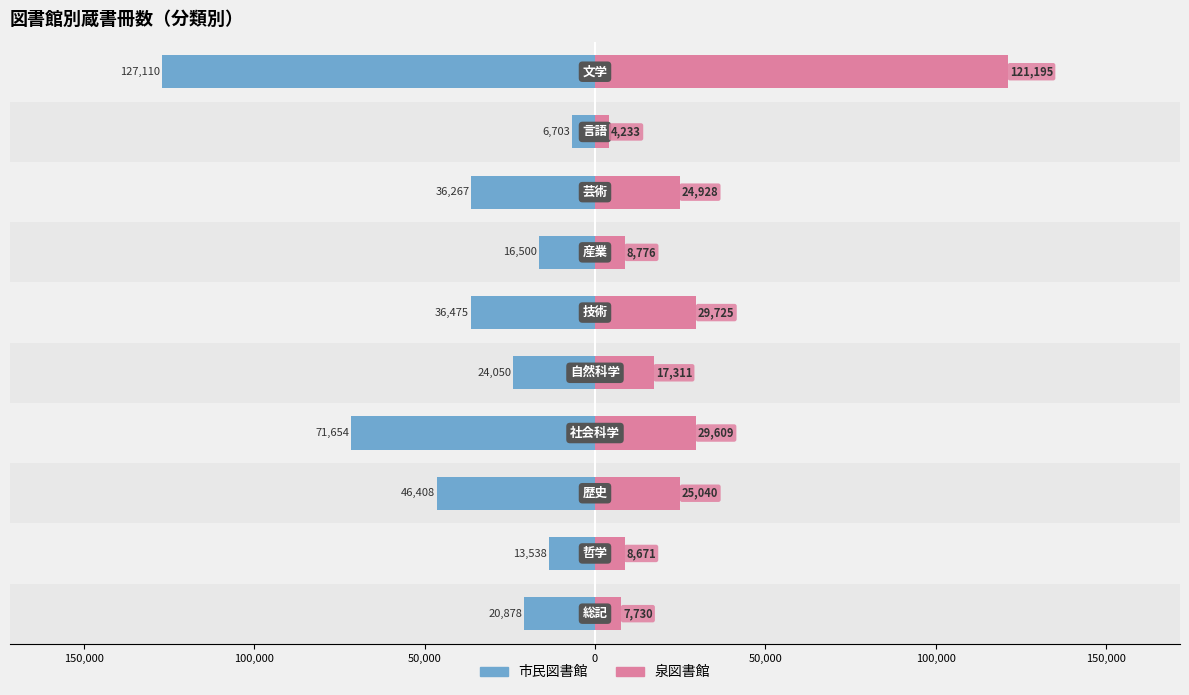

What is the spread (max minus min) of values at 150,000?

22209